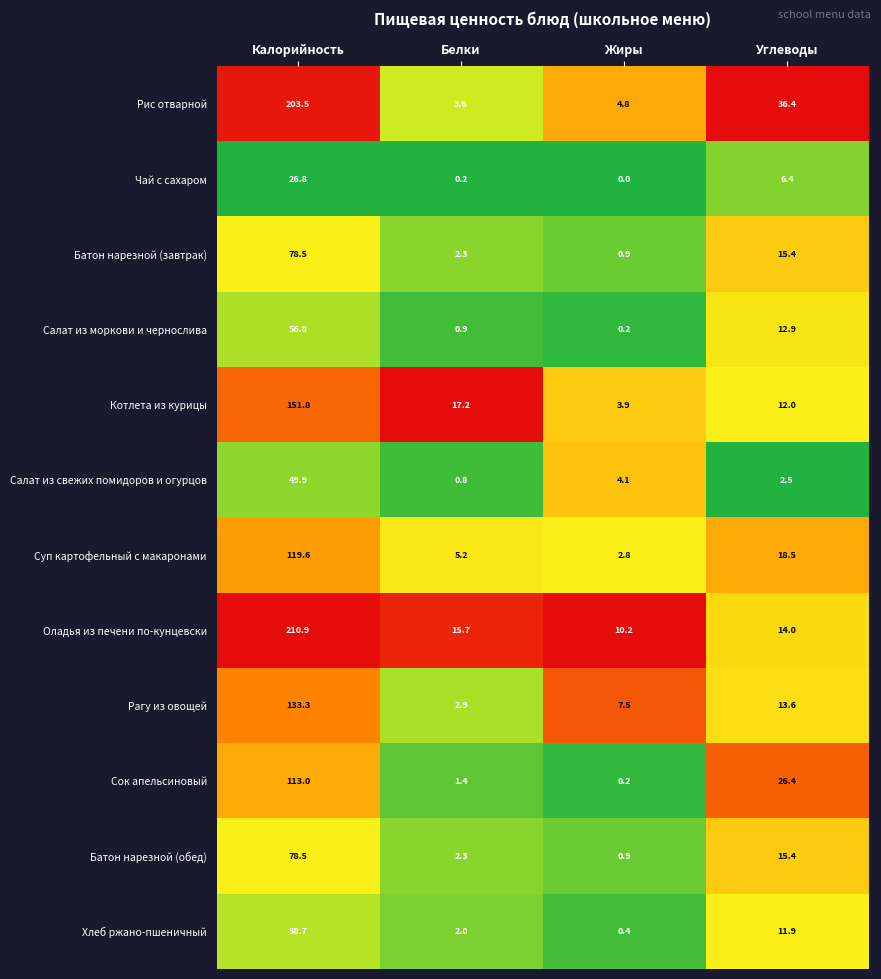

What is the maximum value shown in the chart?

210.9